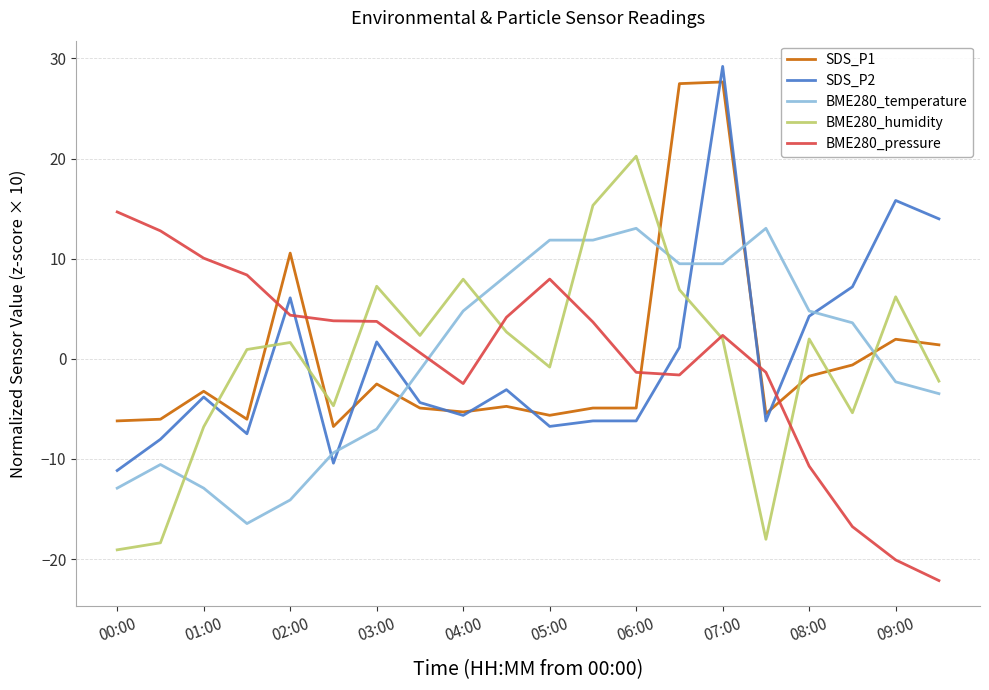

What is the maximum value for SDS_P1?

27.7